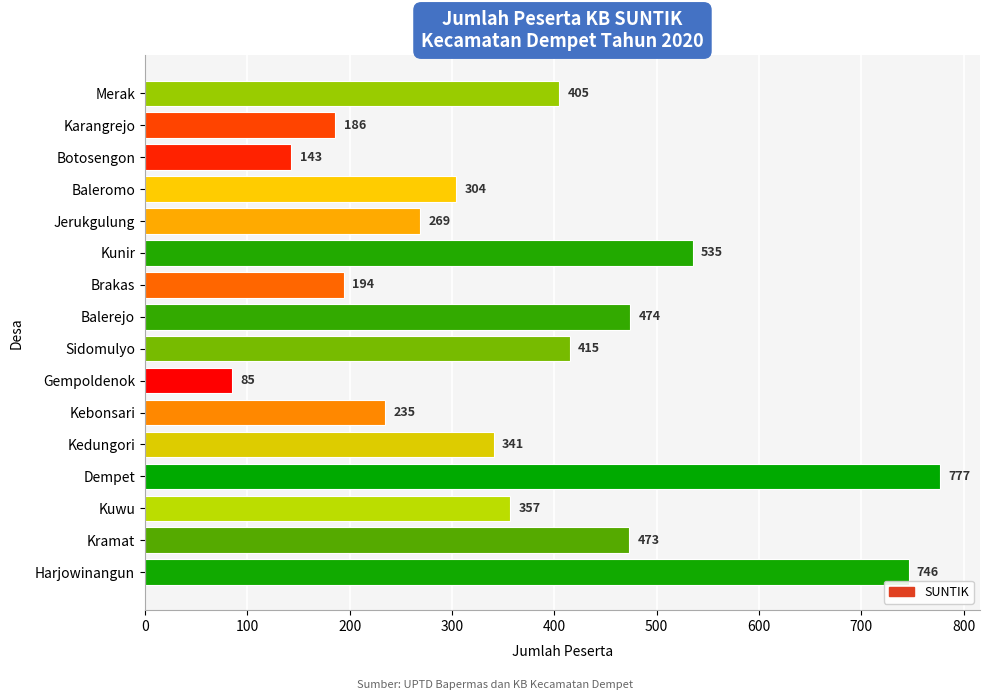

Count the number of data series in this chart.

1